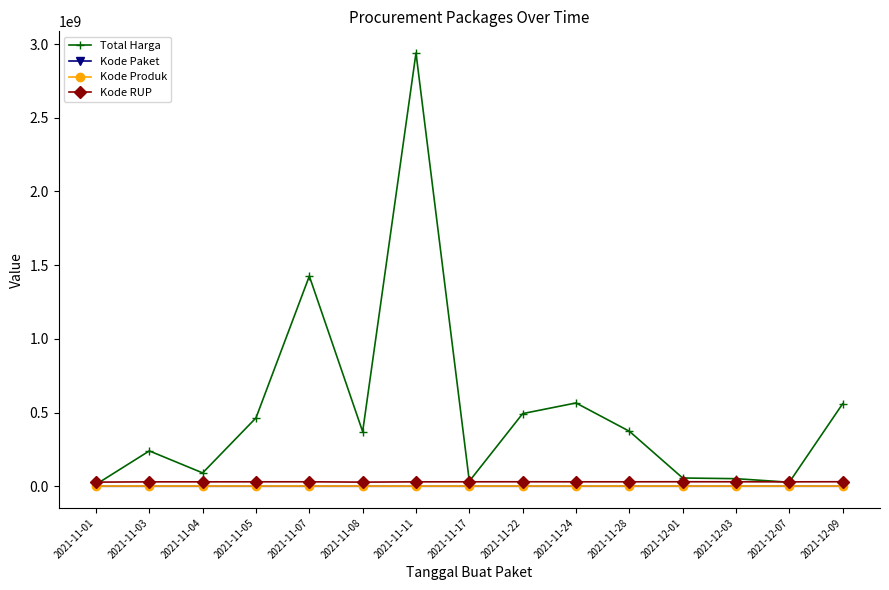

How many lines are shown in the chart?

4